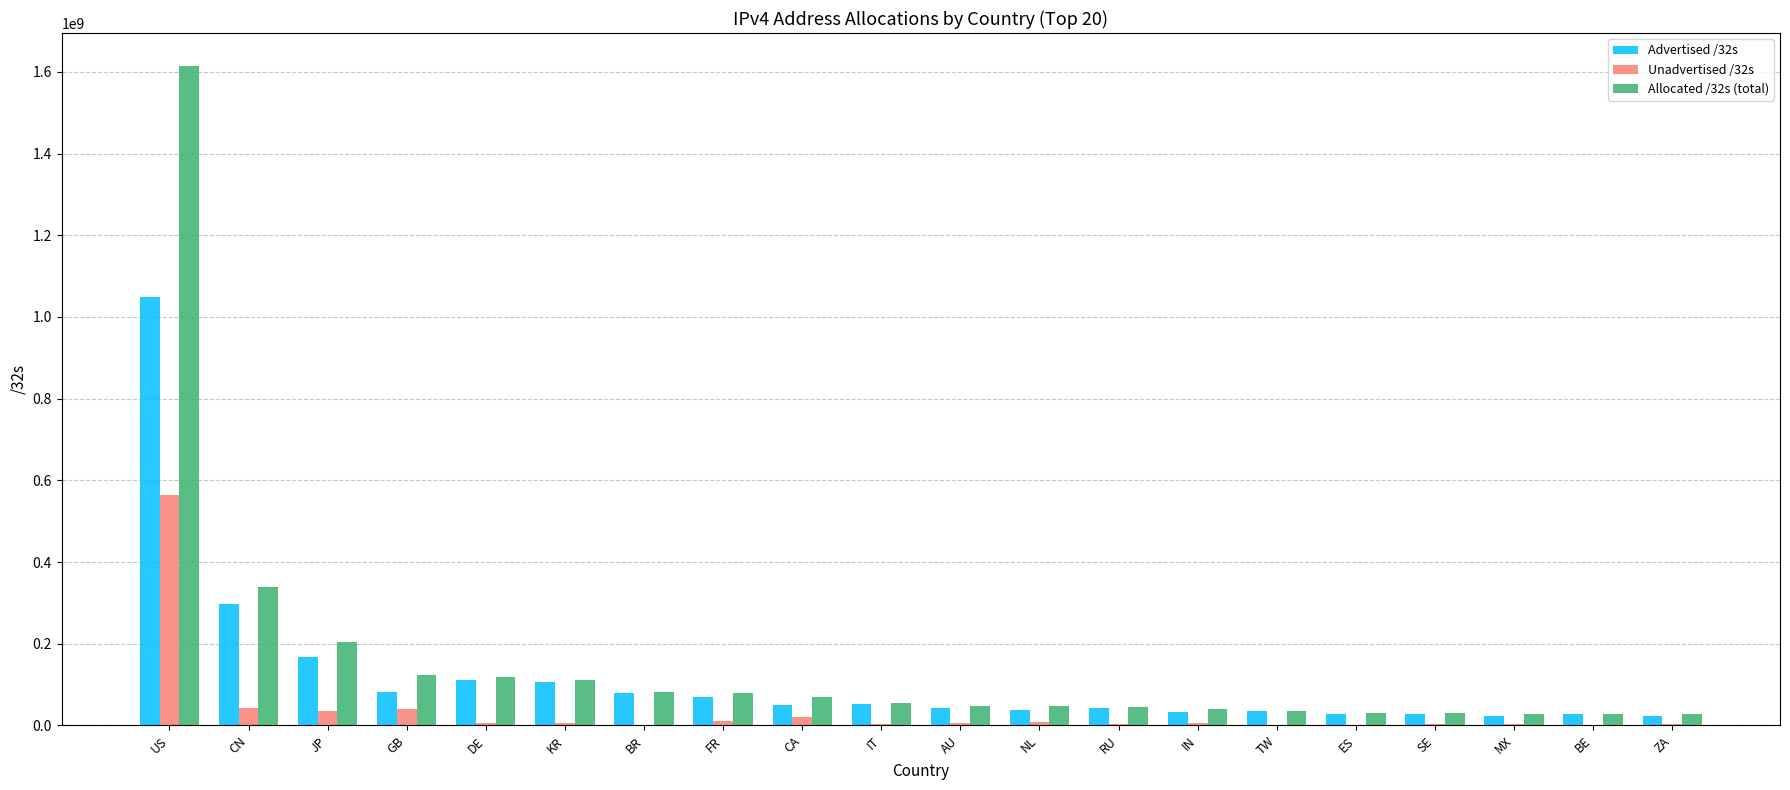

What is the approximate value of Allocated /32s (total) at ES?

29974080